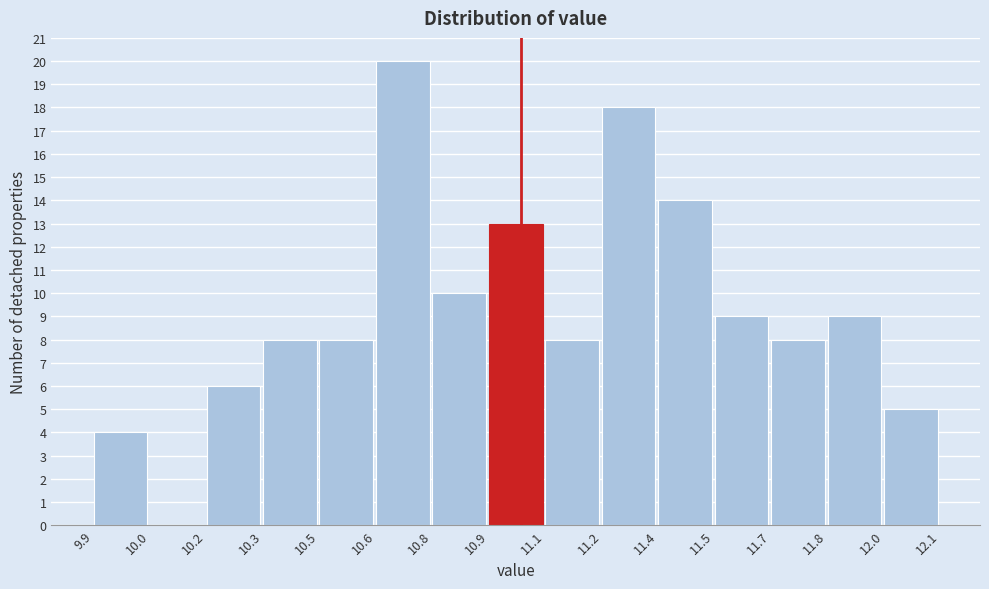

Reading left to right, transcribe all the data shown in this chart.

9.9=4	10.0=0	10.2=6	10.3=8	10.5=8	10.6=20	10.8=10	10.9=13	11.1=8	11.2=18	11.4=14	11.5=9	11.7=8	11.8=9	12.0=5